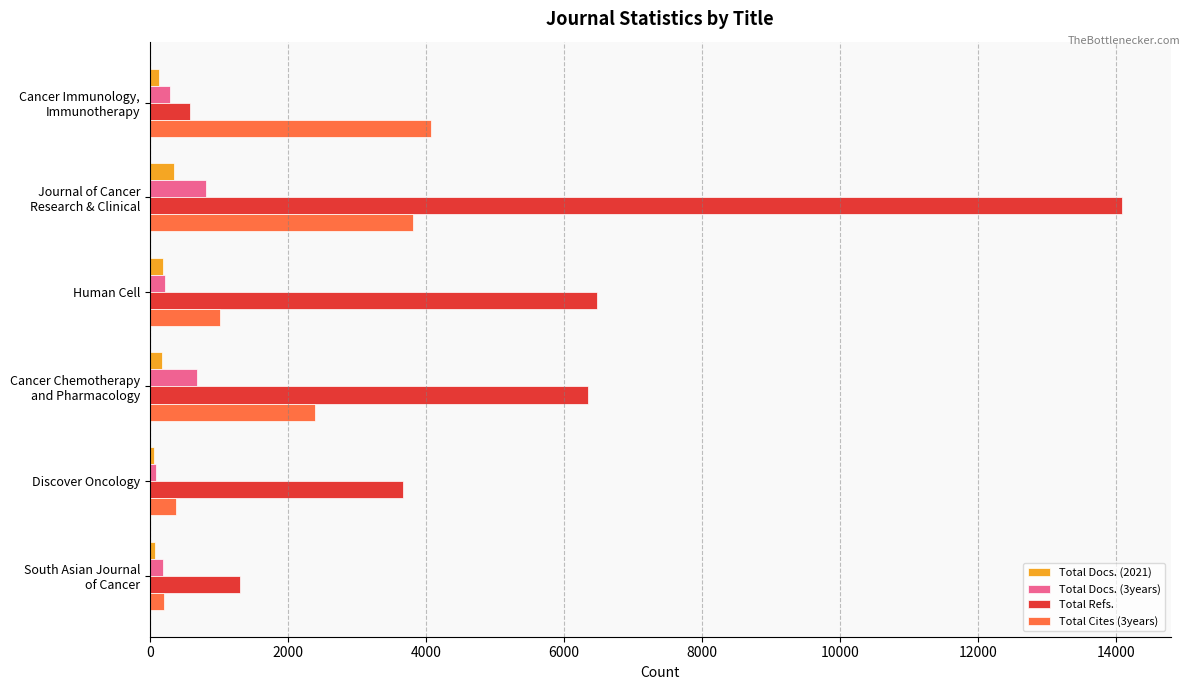

At how many categories does at least one series exceed 1537?

5